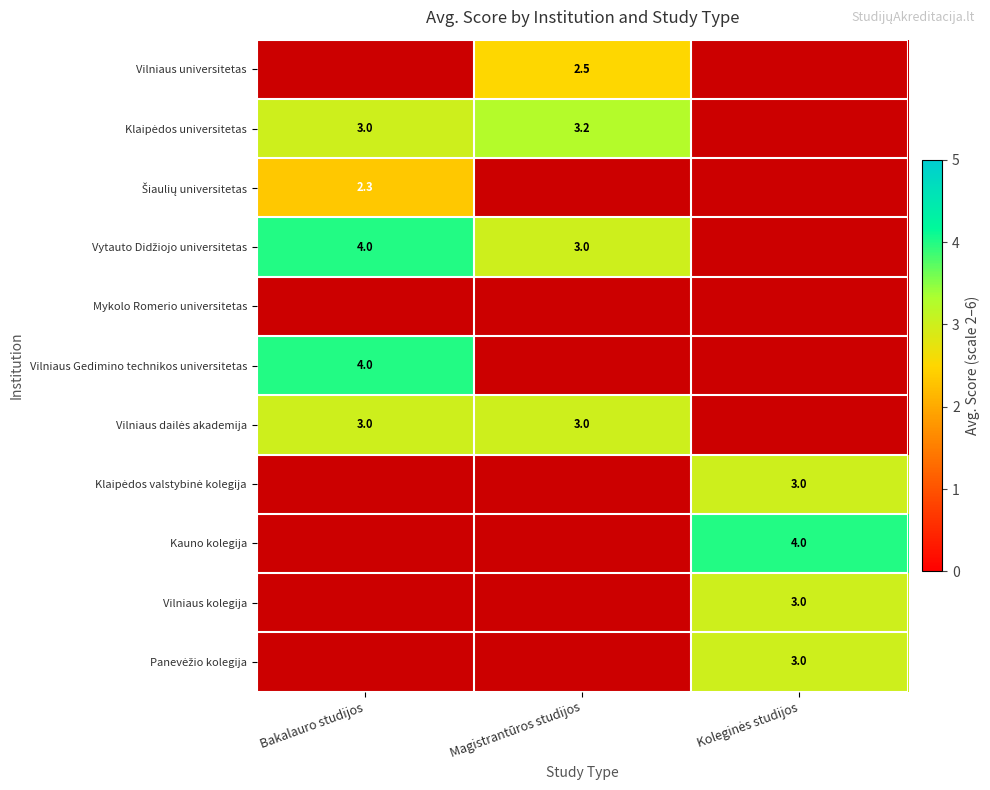

The Vilniaus Gedimino technikos universitetas series shows 4.0 at Bakalauro studijos. True or false?

True